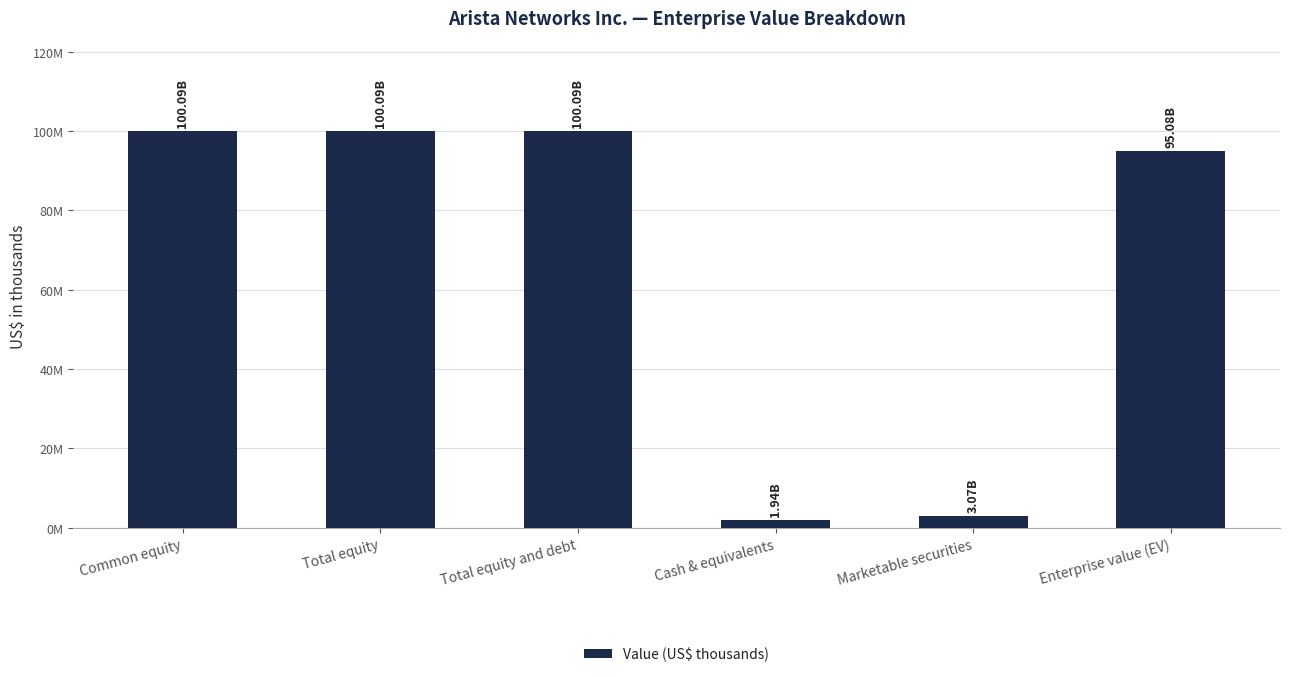

Which category has the highest value across all series?

Common equity